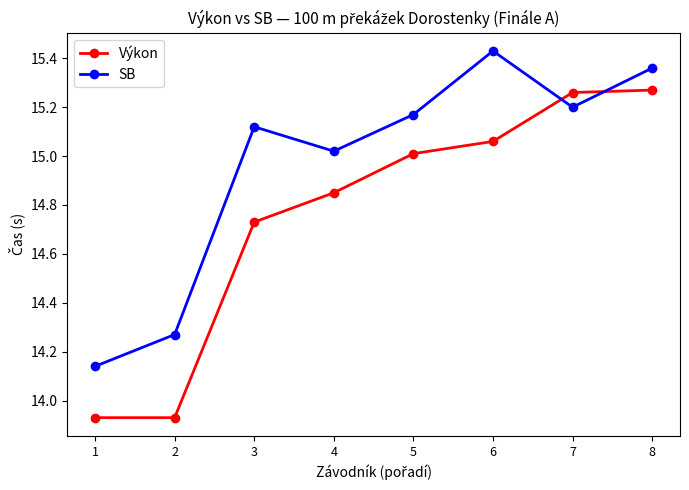

At which label does SB reach its minimum?

1